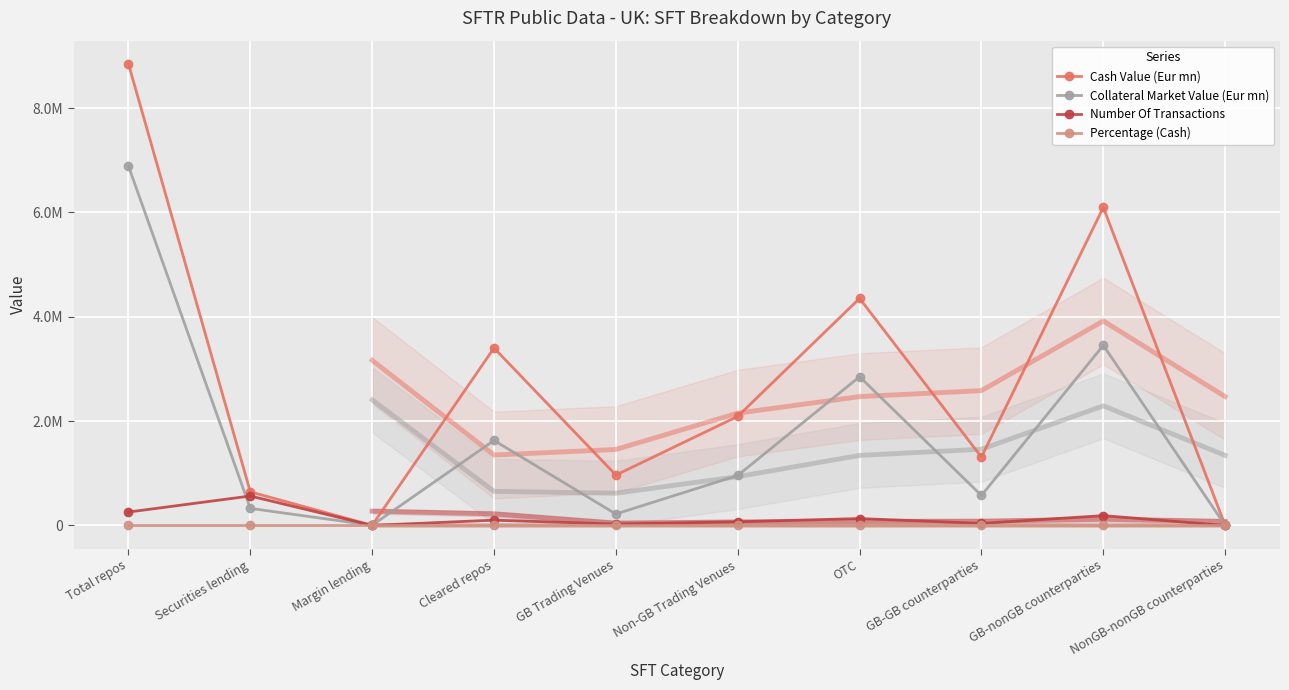

What is the label of the 3rd point from the left?

Margin lending